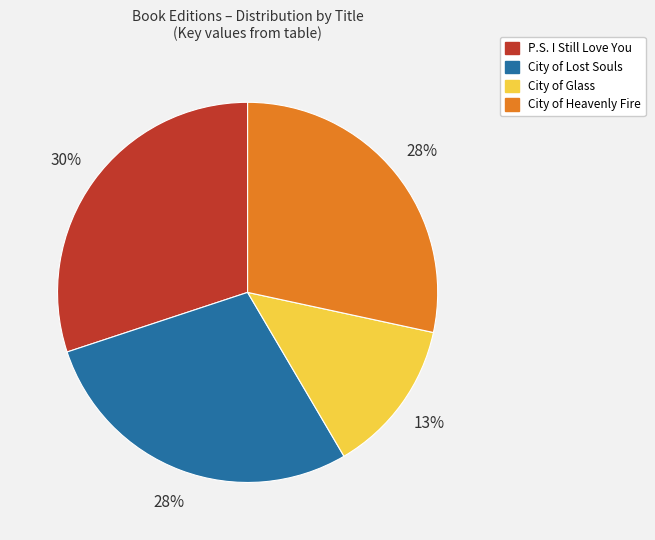

Is it true that City of Glass is 13% of the pie?

True